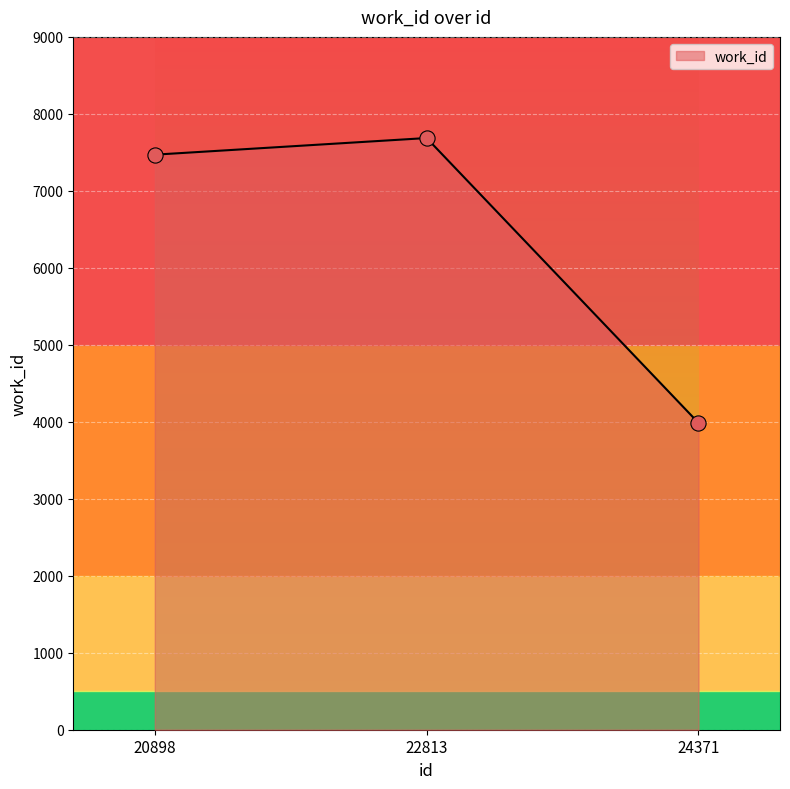

What is the change in value from 20898 to 22813?

+216